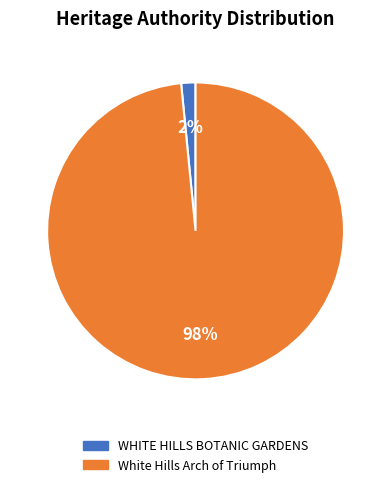

Which category accounts for the majority?

White Hills Arch of Triumph